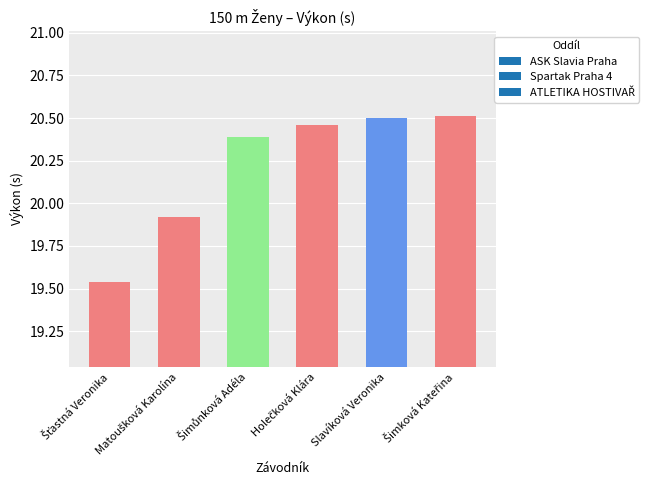

Does the chart contain any negative values?

No